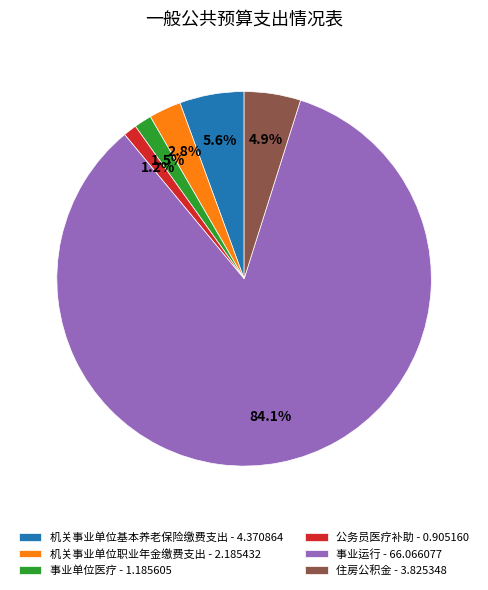

Does 公务员医疗补助 - 0.905160 account for over 50% of the chart?

No